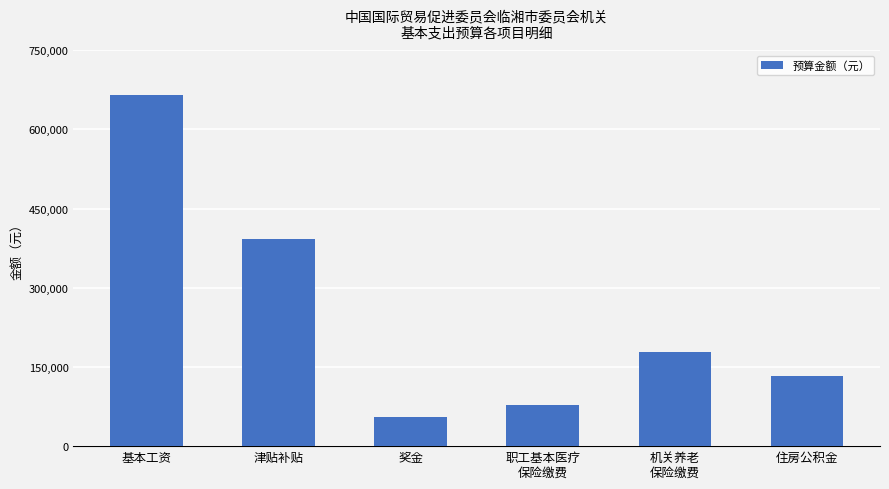

Where does the data first go above 178023?

基本工资